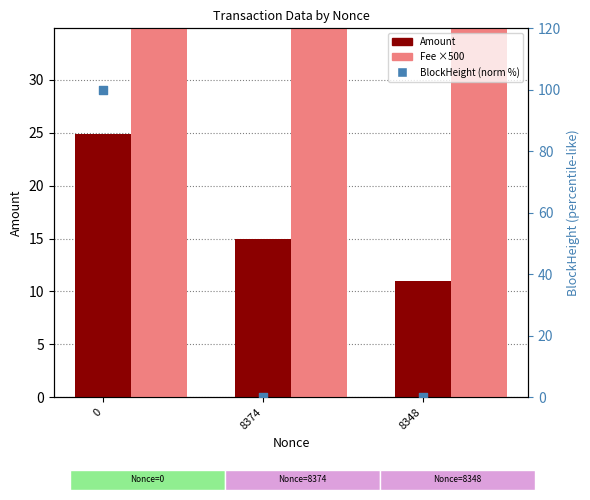

What is the total value across all series at 0?

174.8